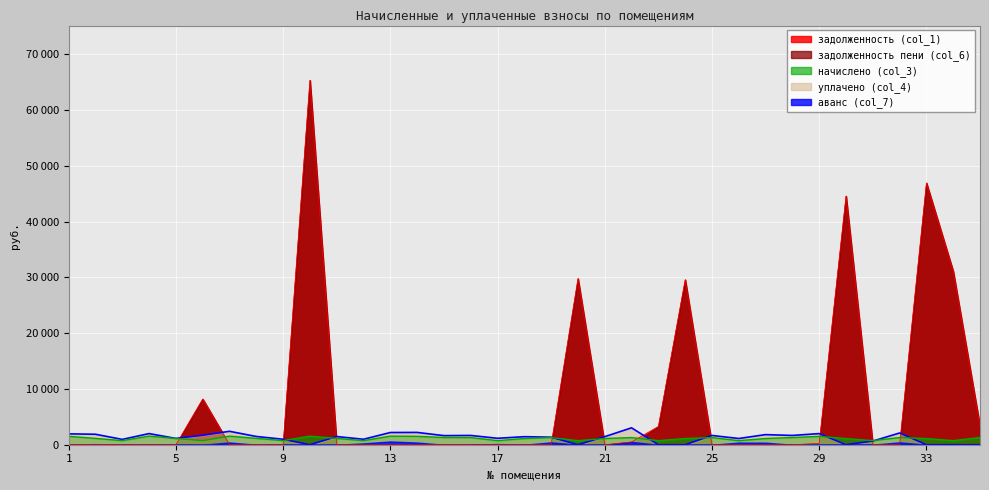

Which label corresponds to the smallest value in the chart?

1